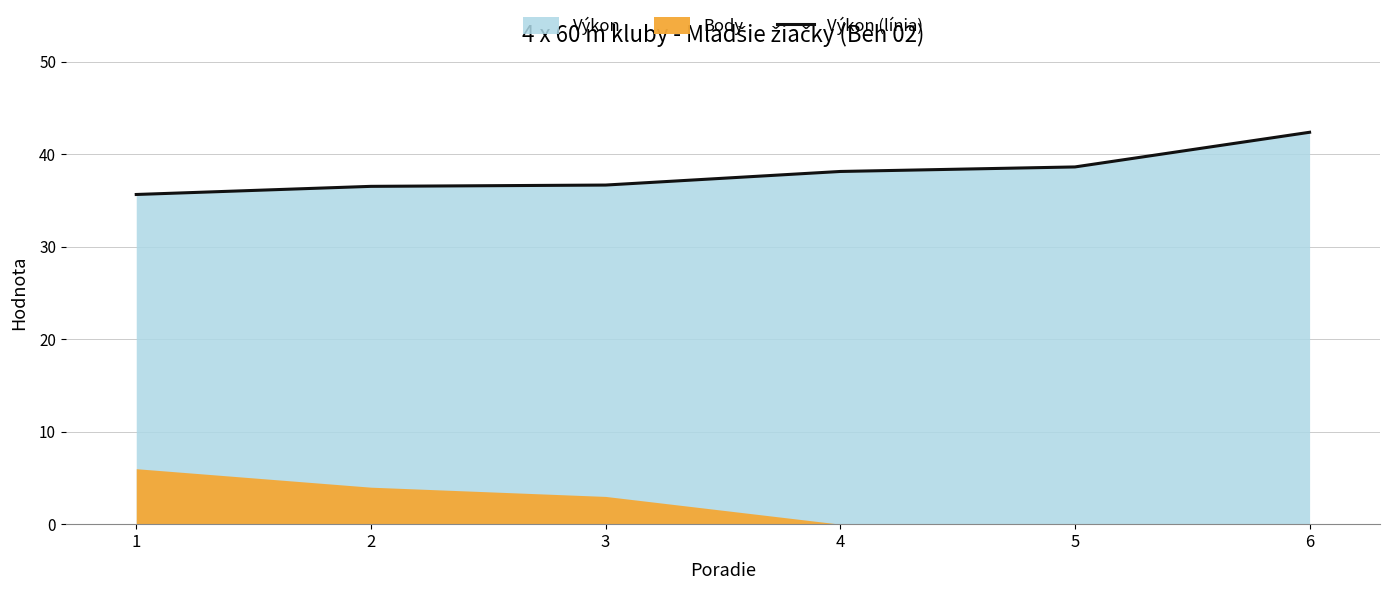

Which has a higher value, 4 or 1?

4